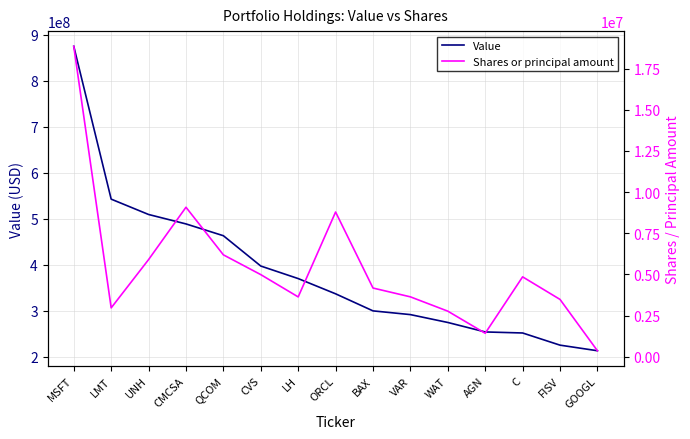

What are all the series names shown in the legend?

Value, Shares or principal amount